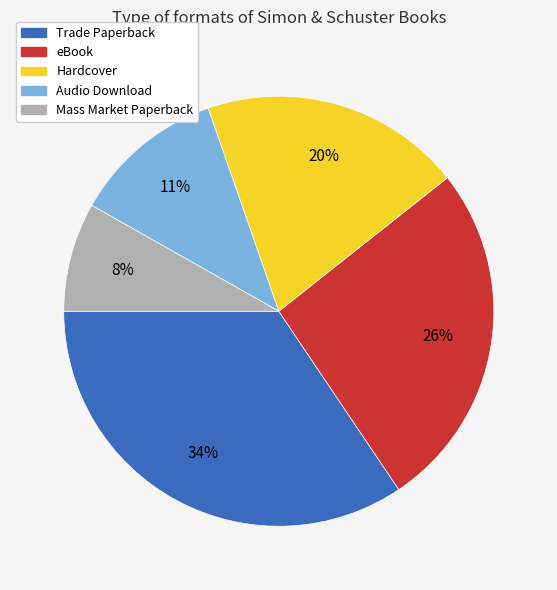

Combined, do Audio Download and Mass Market Paperback account for over 50%?

No